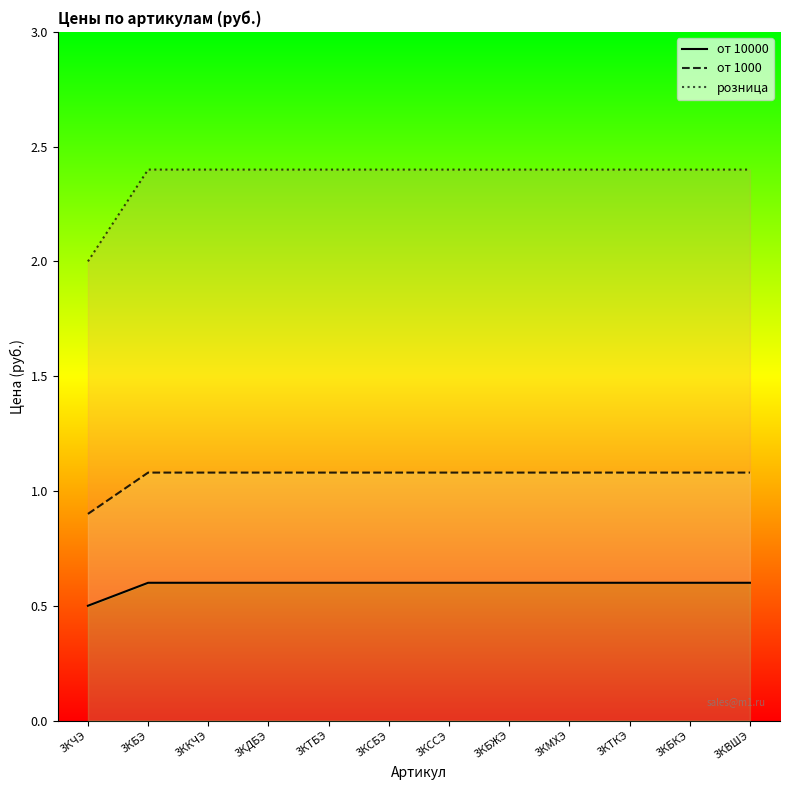

At which category is the sum across all series the highest?

3КБЭ